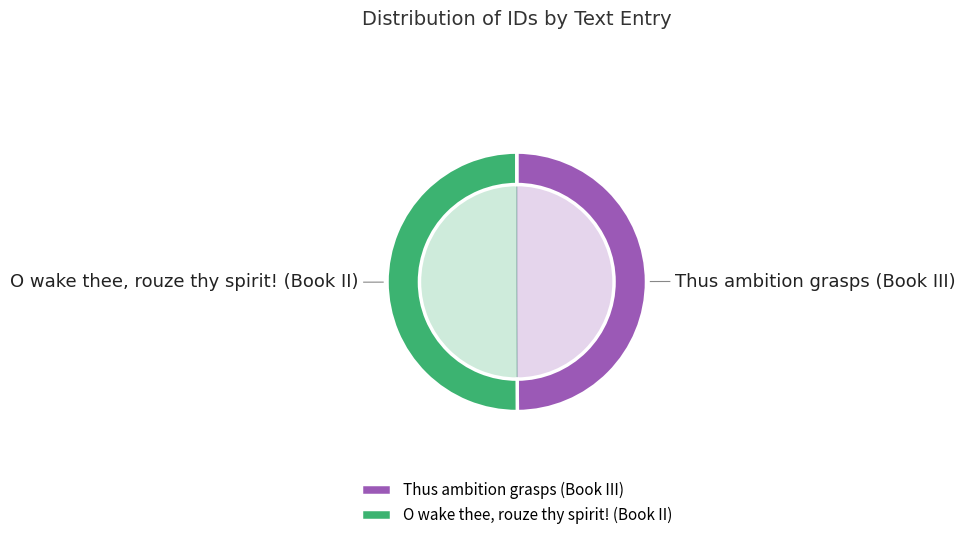

What is the total percentage of O wake thee, rouze thy spirit! (Book II) and Thus ambition grasps (Book III)?

100.0%